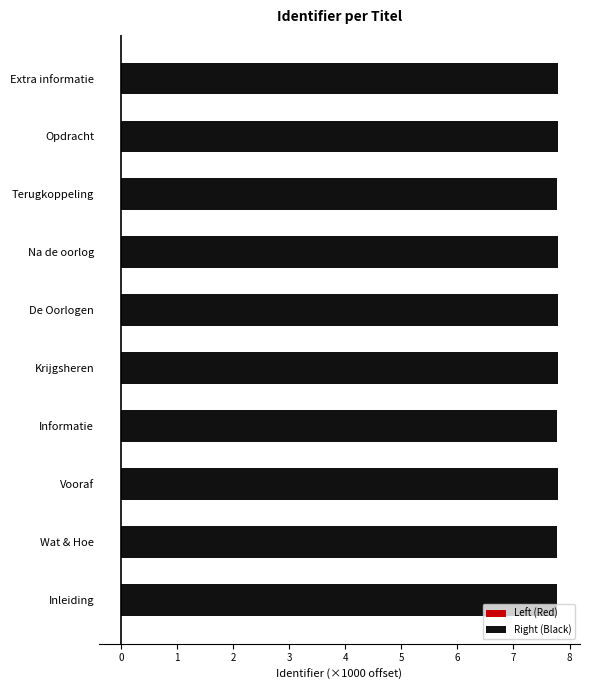

Reading right to left, extract all data points from this chart.

Left (Red): -0.0	-0.0	-0.0	-0.0	-0.0	-0.0	-0.0	-0.0	-0.0	-0.0
Right (Black): 7.8	7.8	7.8	7.8	7.8	7.8	7.8	7.8	7.8	7.8